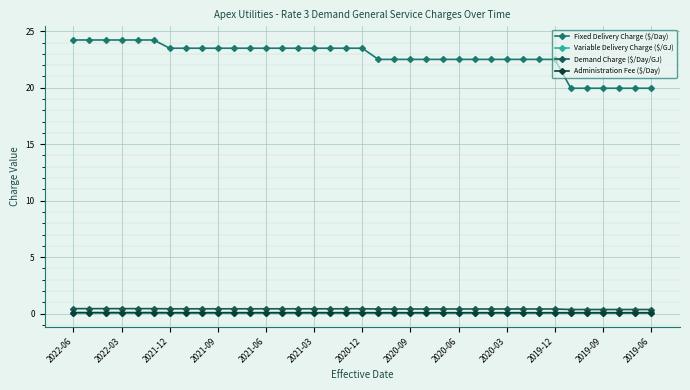

Which series has the largest range (max minus min)?

Fixed Delivery Charge ($/Day)